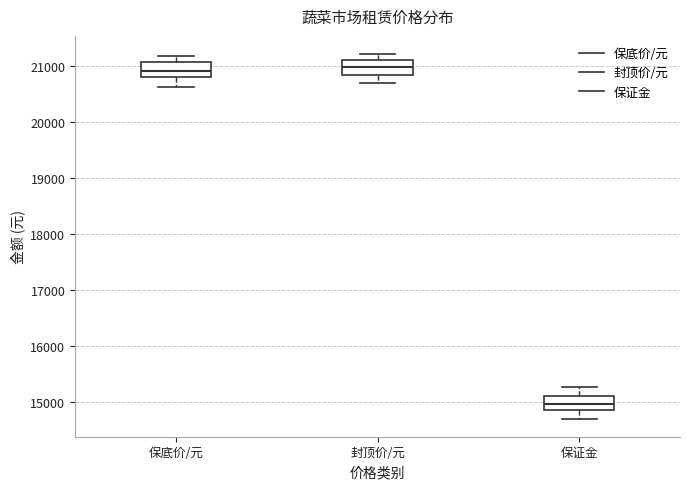

Reading left to right, read every box against the y-axis: the position of its median line, the range the box covers, and the ends of its whiskers. The values are not printed on the chart, so give them approximately, as read against the axis.

保底价/元: median 20900, box 20800 to 21100, whiskers 20600 to 21200
封顶价/元: median 21000, box 20800 to 21100, whiskers 20700 to 21200
保证金: median 15000, box 14900 to 15100, whiskers 14700 to 15300